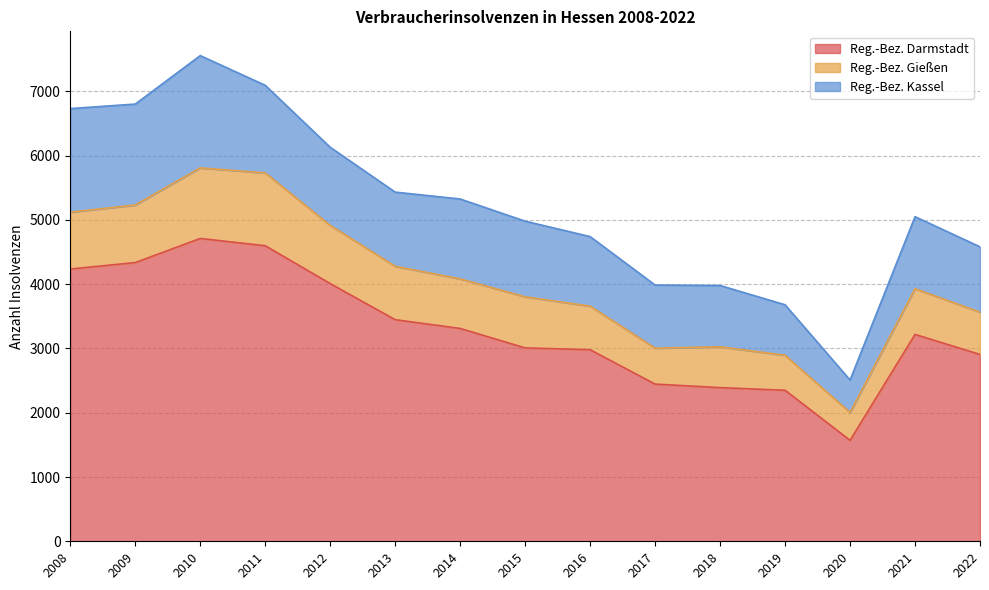

What is the maximum value shown in the chart?

4712